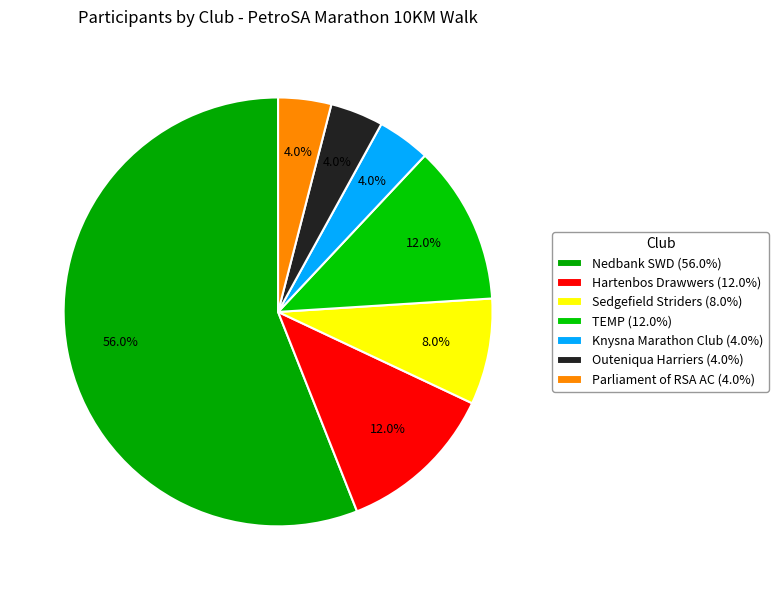

Which slice is the largest?

Nedbank SWD